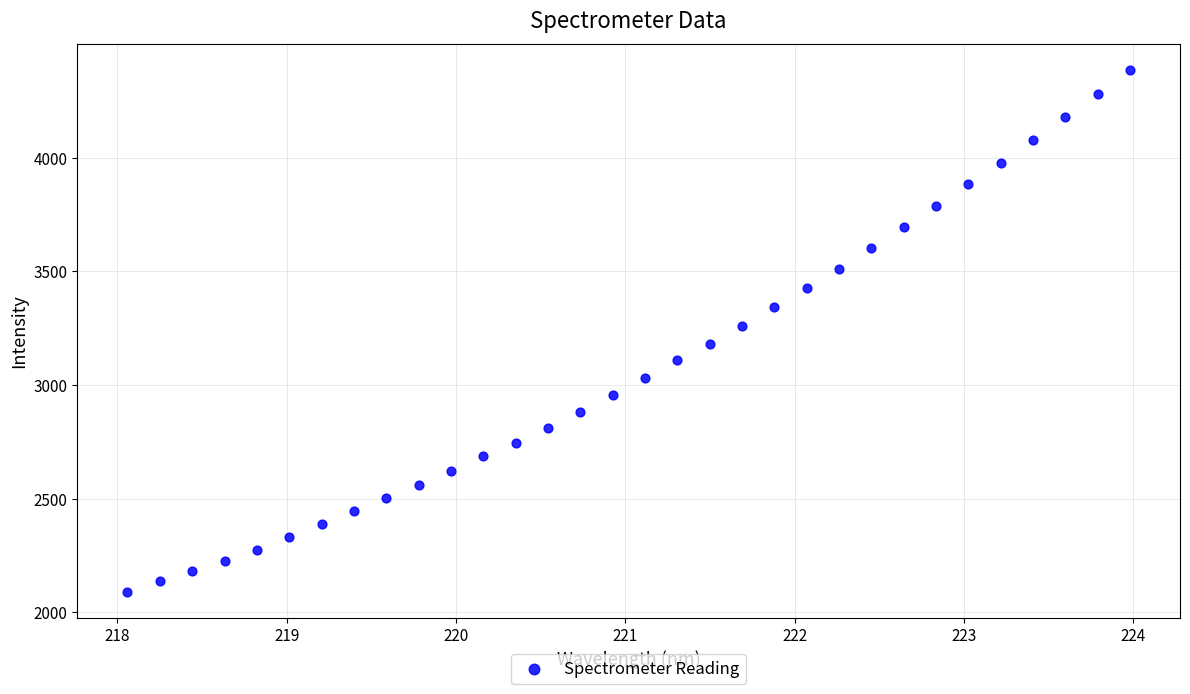

What is the range of Y values (max minus min)?

2294.5